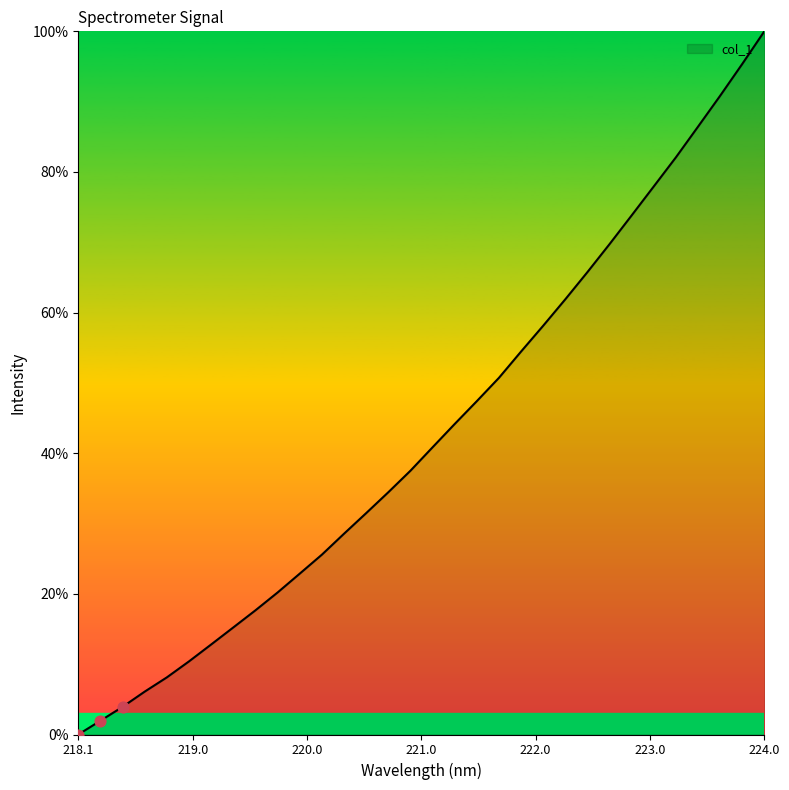

What is the difference between the maximum and minimum values?

100.0